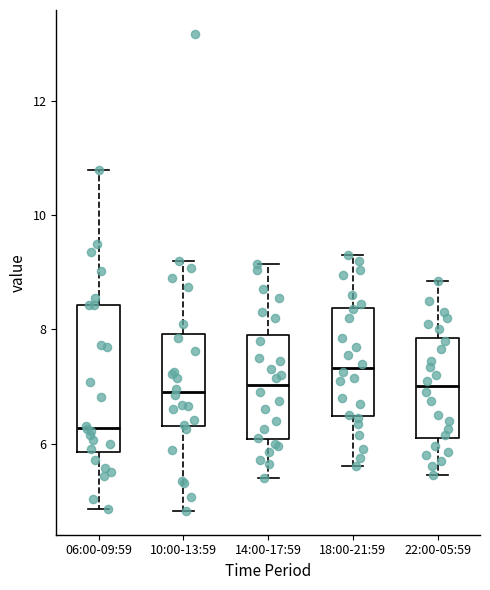

Reading left to right, transcribe this box plot: for each box, give where its median line is, the range the box spans, and where its two whiskers end, as read against the y-axis. The values are not printed on the chart, so give them approximately, as read against the axis.

06:00-09:59: median 6.2, box 5.8 to 8.4, whiskers 4.8 to 10.8
10:00-13:59: median 7.0, box 6.4 to 8.0, whiskers 4.8 to 9.2
14:00-17:59: median 7.0, box 6.0 to 8.0, whiskers 5.4 to 9.2
18:00-21:59: median 7.4, box 6.4 to 8.4, whiskers 5.6 to 9.4
22:00-05:59: median 7.0, box 6.2 to 7.8, whiskers 5.4 to 8.8